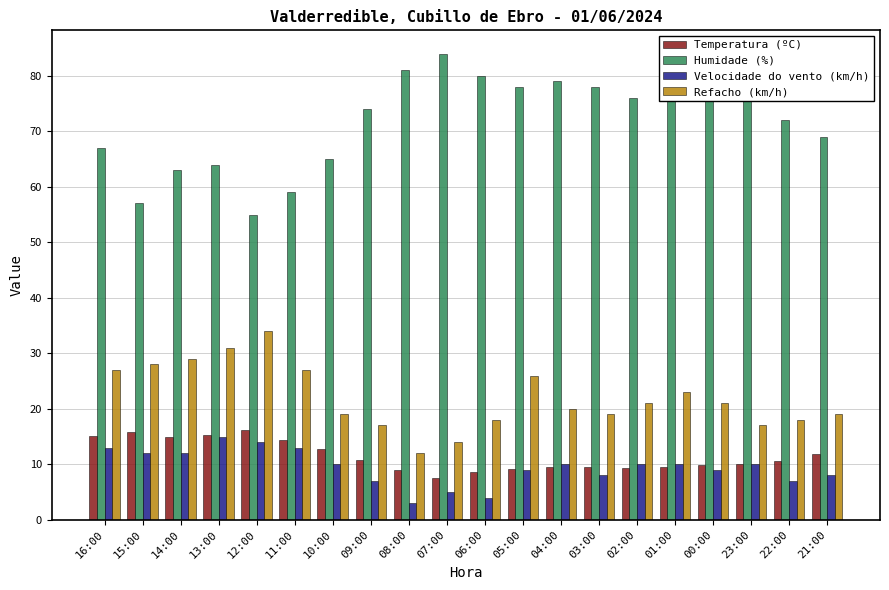

At which label does Humidade (%) reach its minimum?

12:00